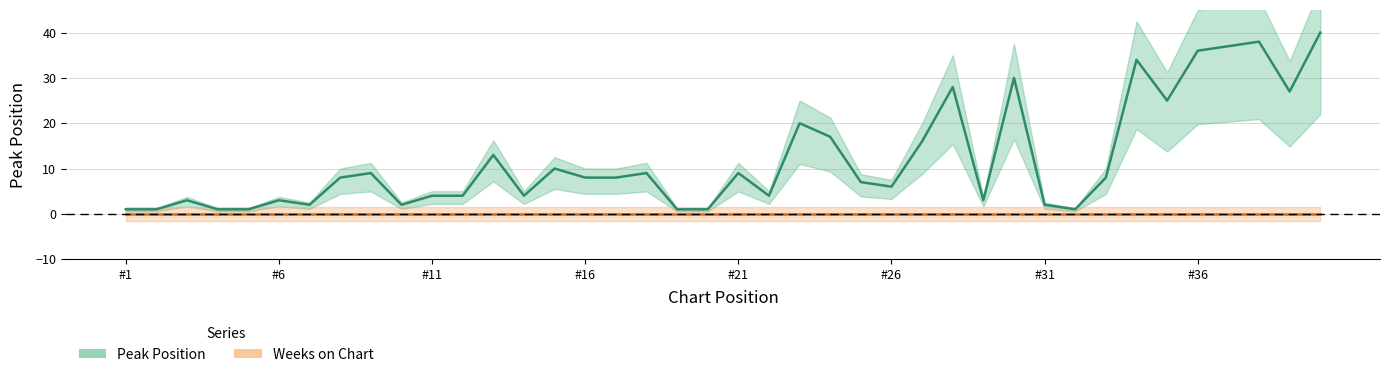

How many interior local peaks (higher than both neighbors) does the data have?

12